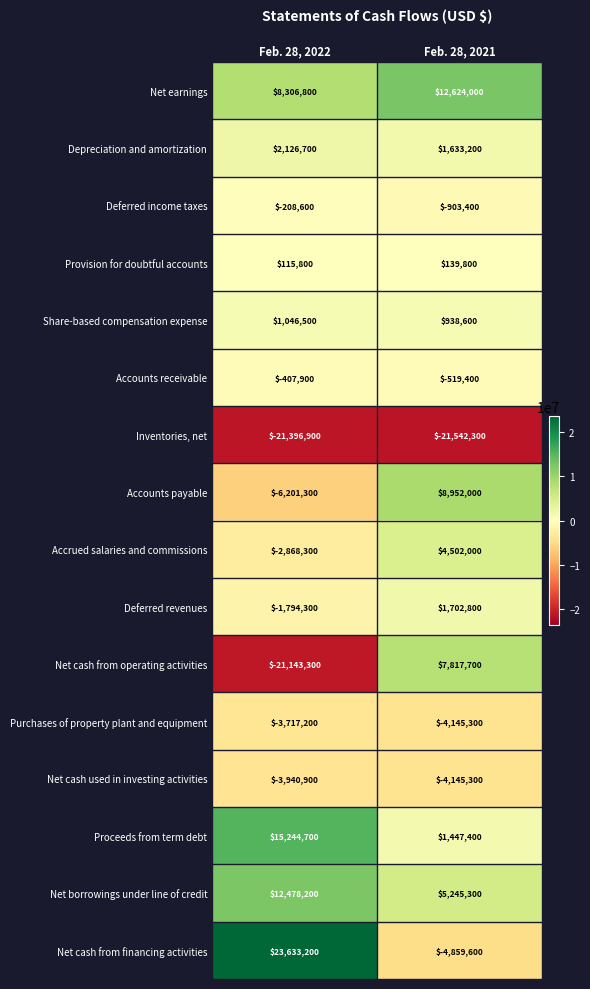

List the labels in order of Depreciation and amortization value, largest first.

Feb. 28, 2022, Feb. 28, 2021